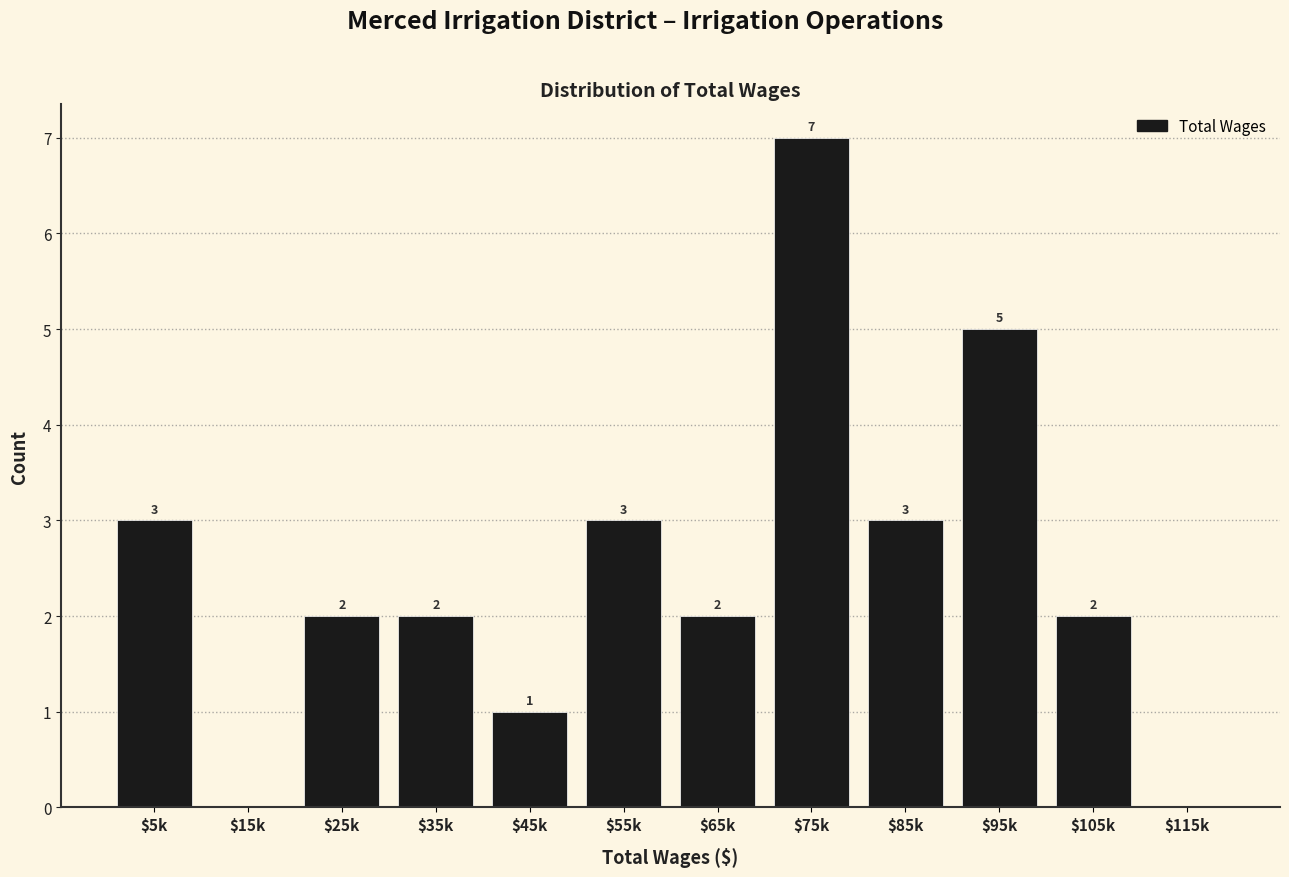

The value at $75k is 10. True or false?

False